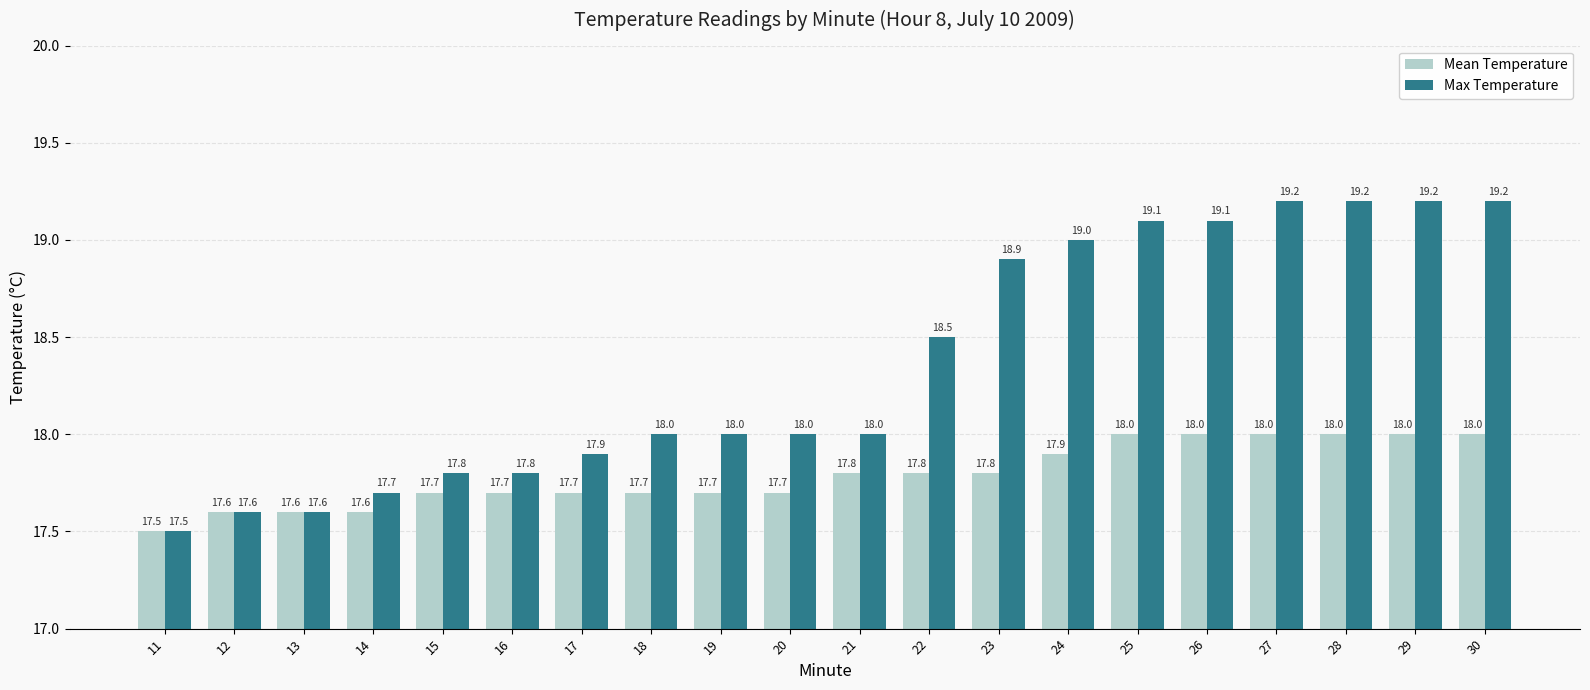

Where is Mean Temperature nearest to the value 17?

11